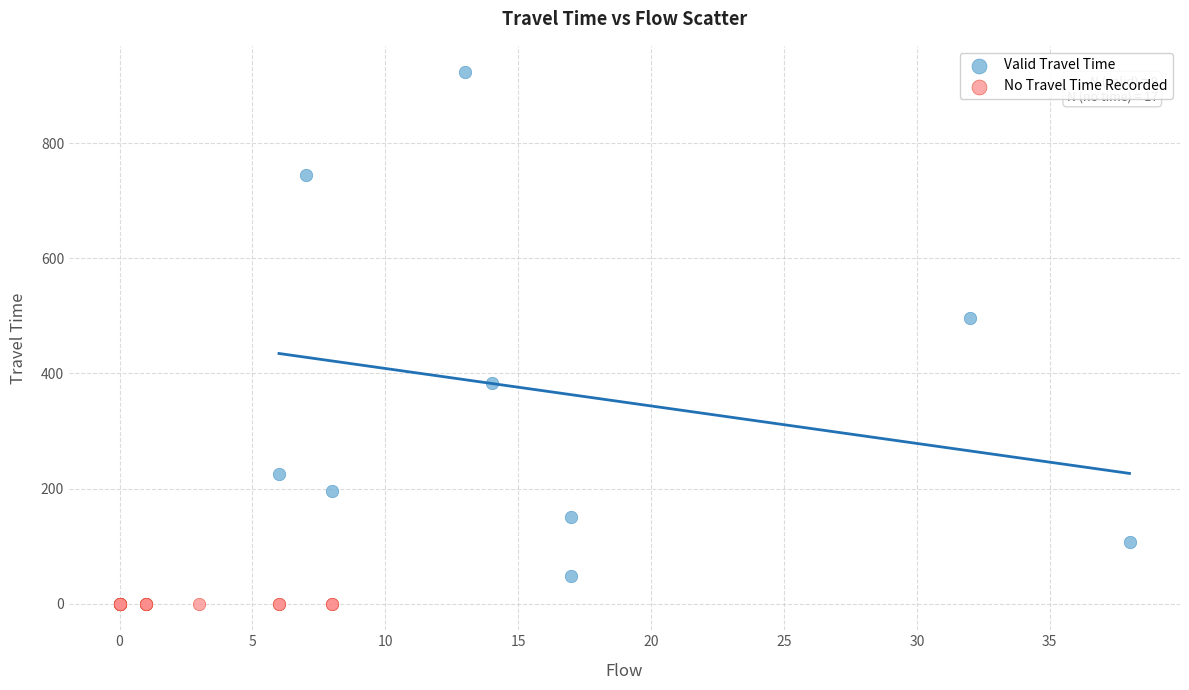

Which series reaches the maximum Y coordinate?

Valid Travel Time